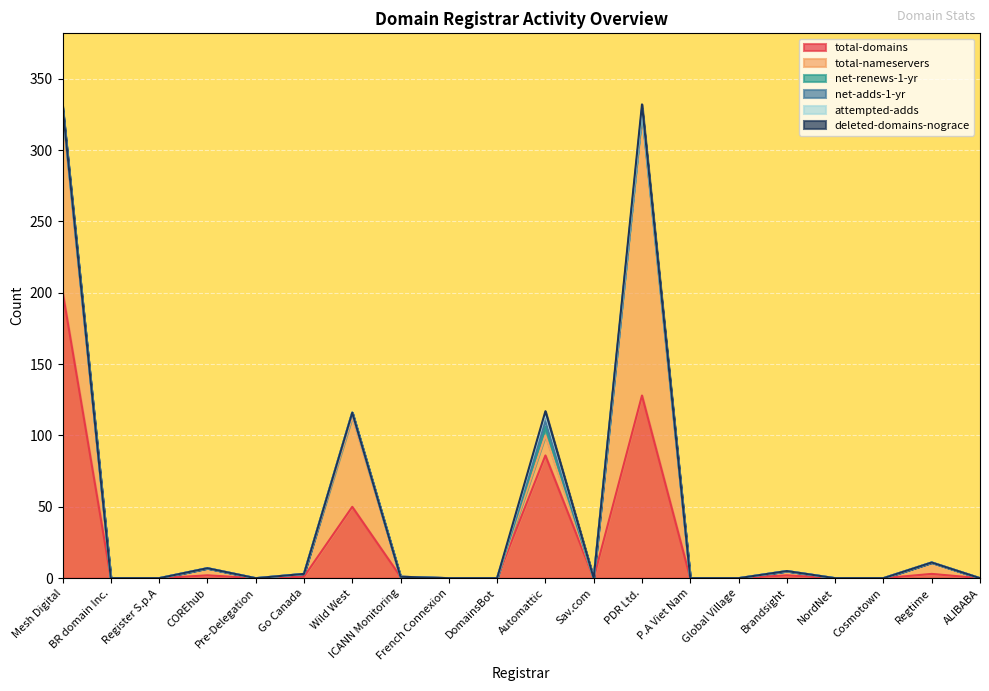

What is the label of the 1st point from the right?

ALIBABA